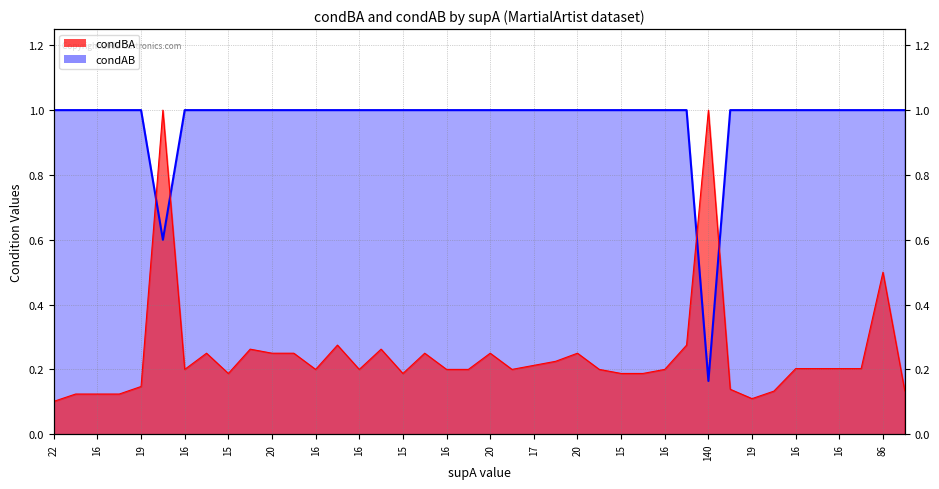

In condBA, how many points are lower than both neighbors (excluding endpoints)?

7